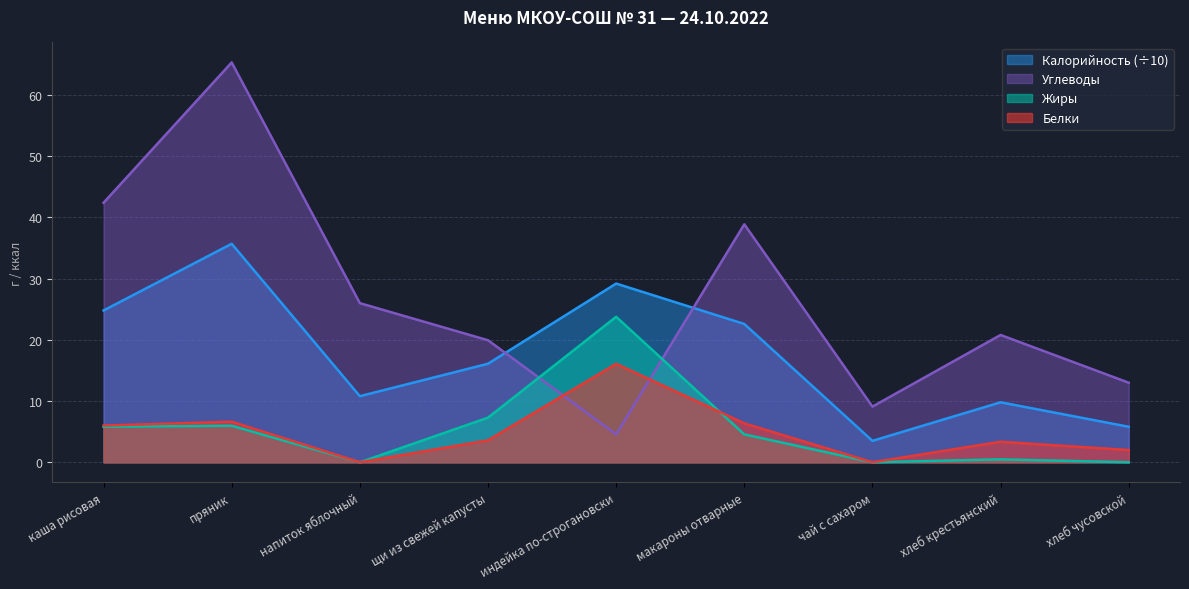

How many lines are shown in the chart?

4